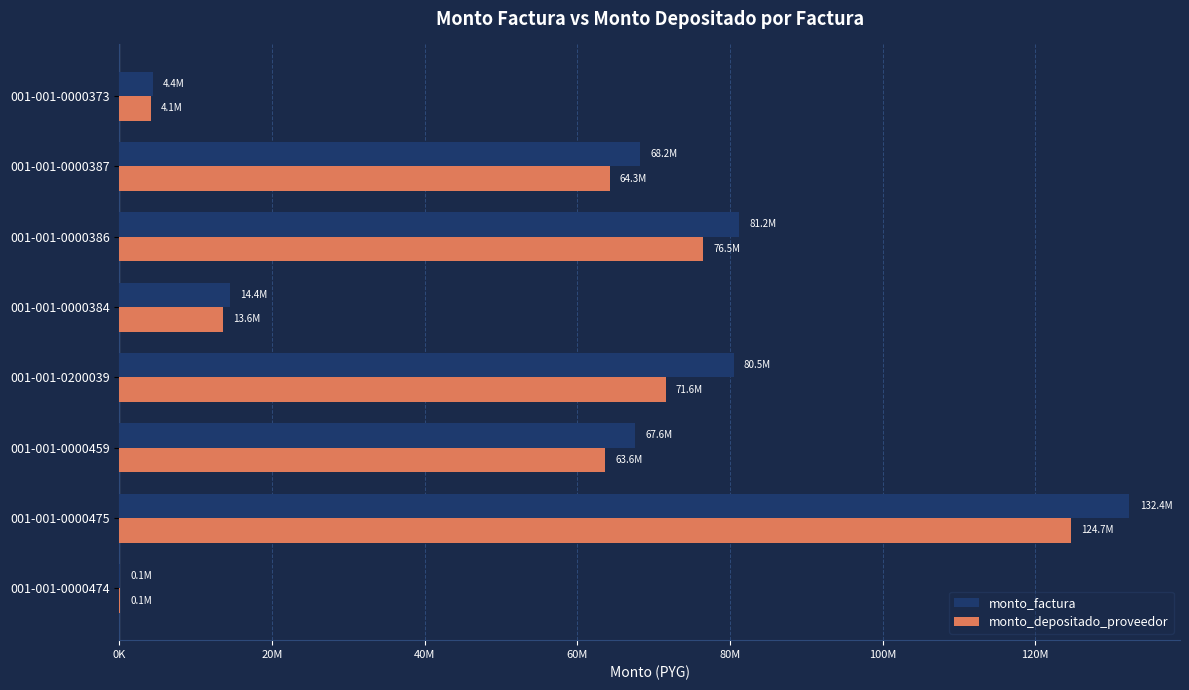

What are all the series names shown in the legend?

monto_factura, monto_depositado_proveedor